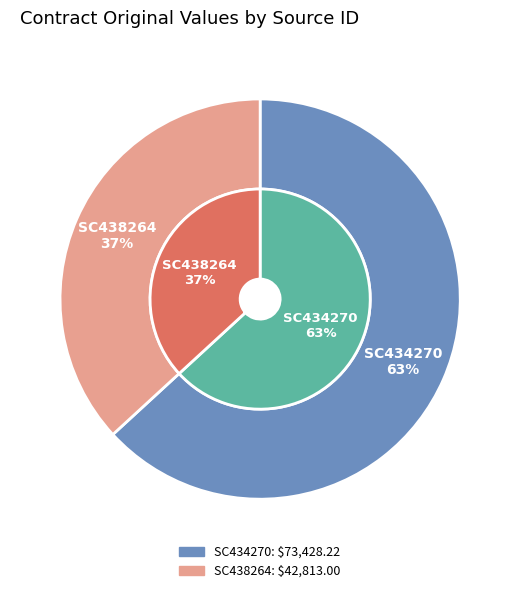

What is the change in value from SC434270 to SC438264?

-30615.2